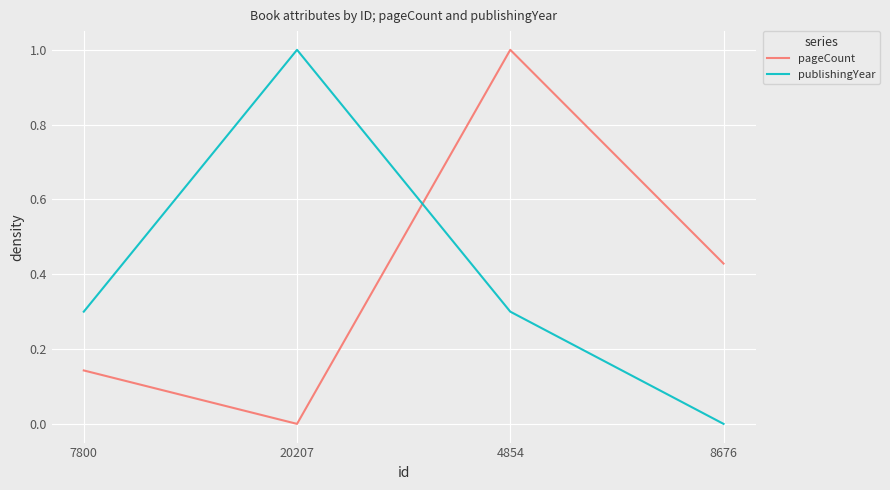

How many times do pageCount and publishingYear cross each other?

1